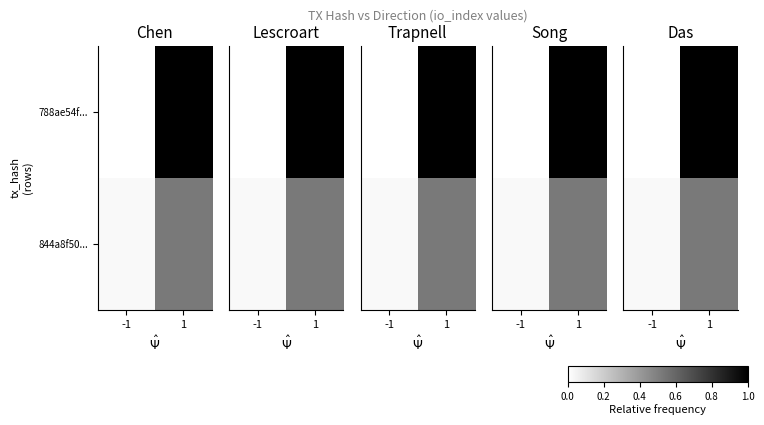

Rank the series at -1 from highest to lowest value.

844a8f50..., 788ae54f...